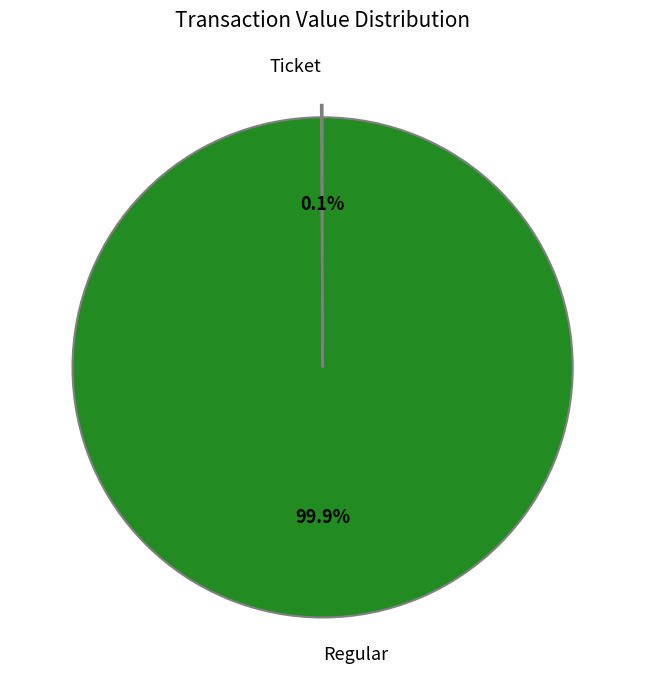

How much of the chart is everything except Regular?

0.1%